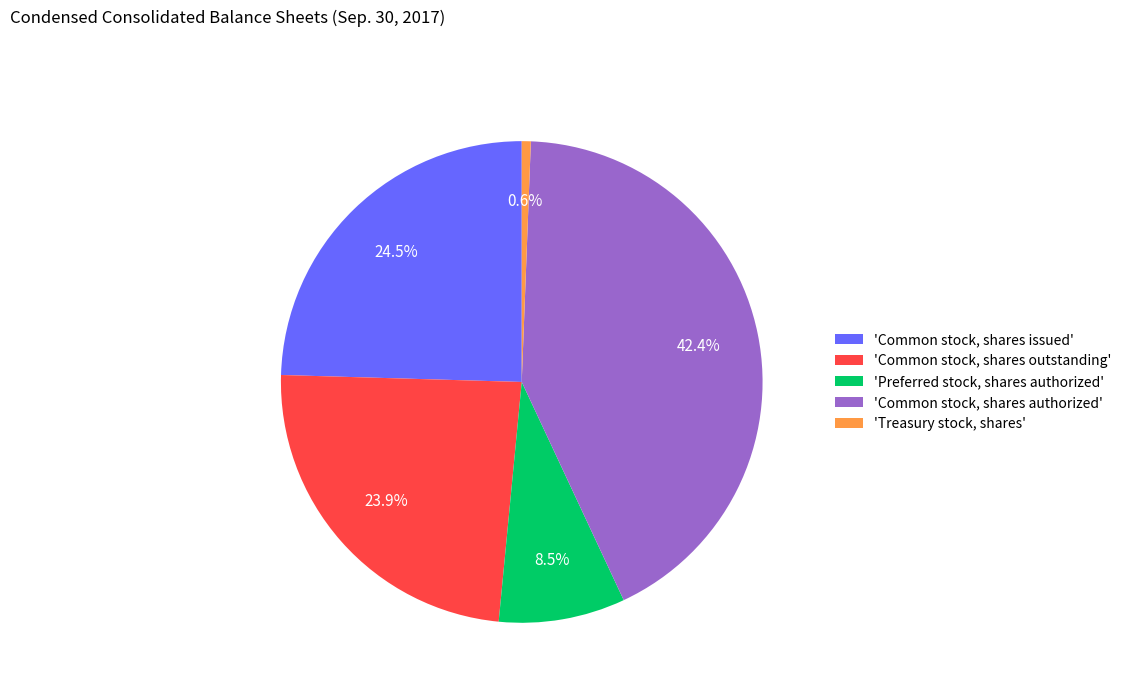

Does any single category account for the majority?

No